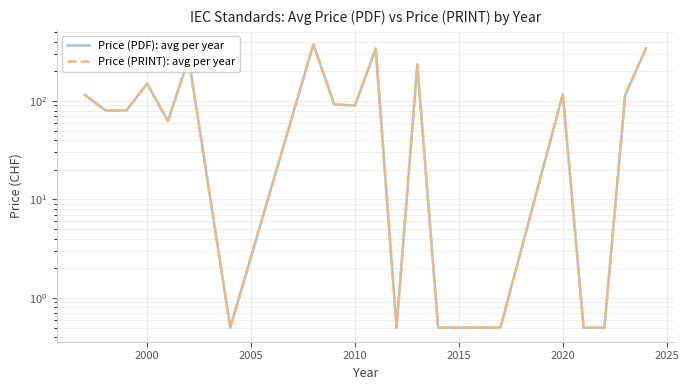

What is the difference between the maximum and minimum values in the Price (PRINT): avg per year series?

376.2